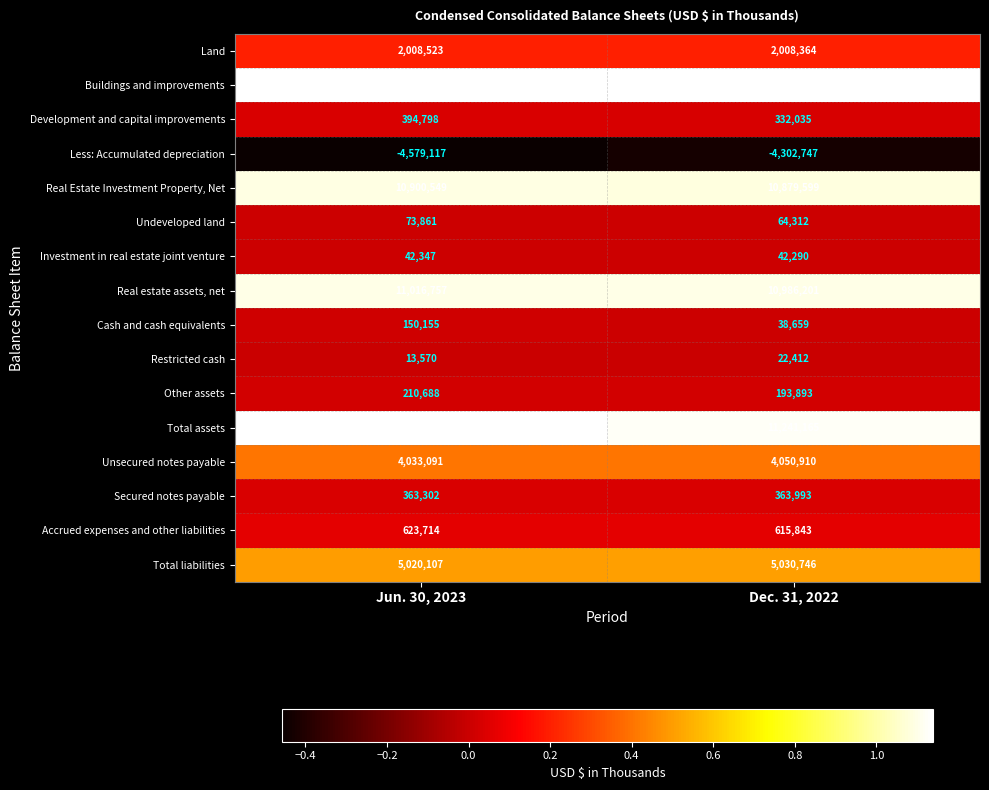

Rank the series at Dec. 31, 2022 from lowest to highest value.

Less: Accumulated depreciation, Restricted cash, Cash and cash equivalents, Investment in real estate joint venture, Undeveloped land, Other assets, Development and capital improvements, Secured notes payable, Accrued expenses and other liabilities, Land, Unsecured notes payable, Total liabilities, Real Estate Investment Property, Net, Real estate assets, net, Total assets, Buildings and improvements